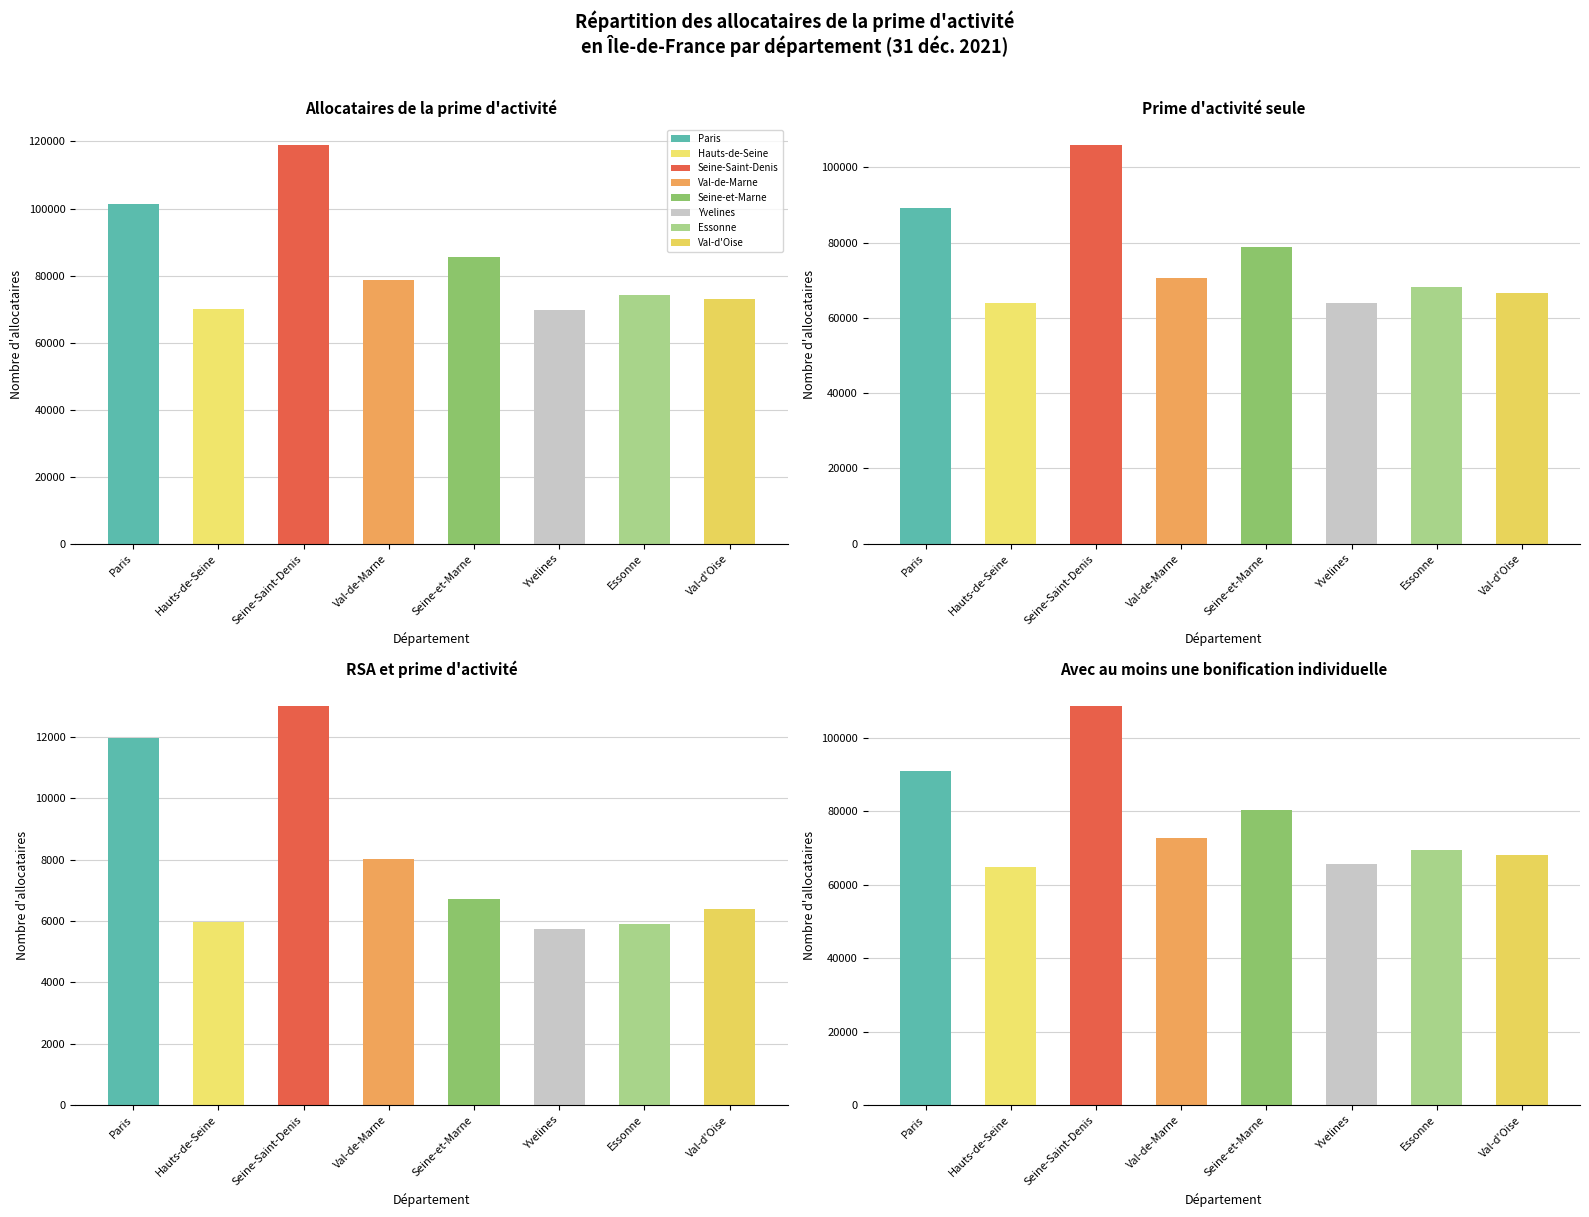

What is the average value of the dont prime d'activite seule series?

75937